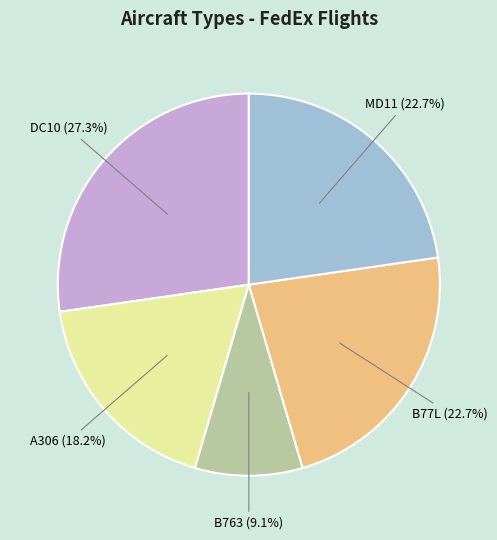

Which category has the biggest portion of the pie?

DC10